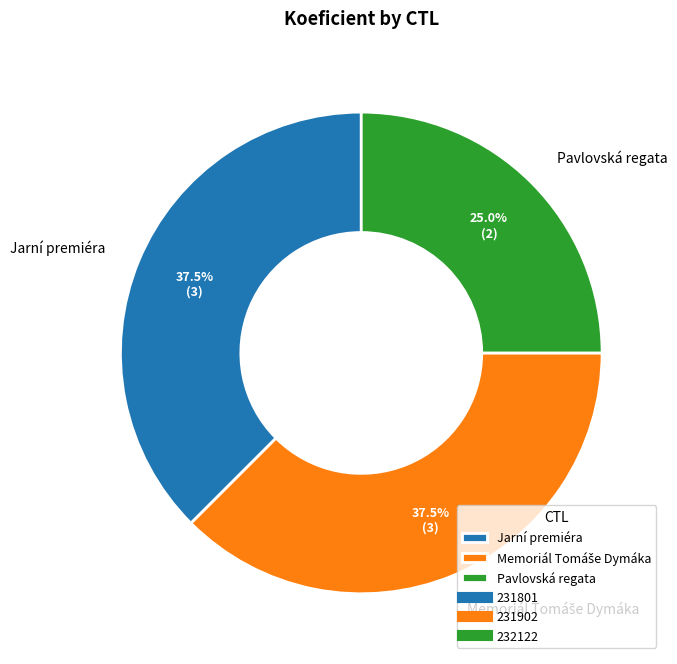

Count the number of slices in the pie.

3